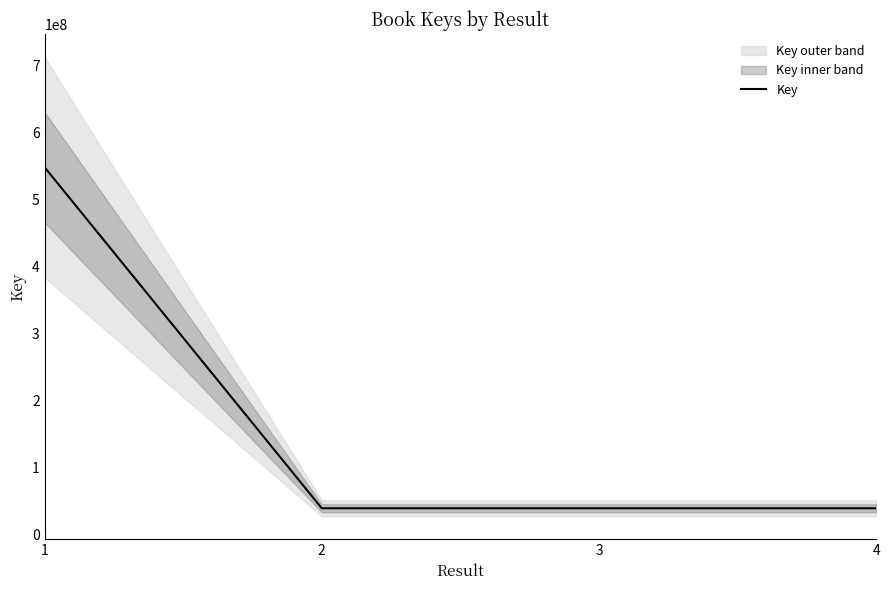

What is the value of the 1st point from the left?

548838308